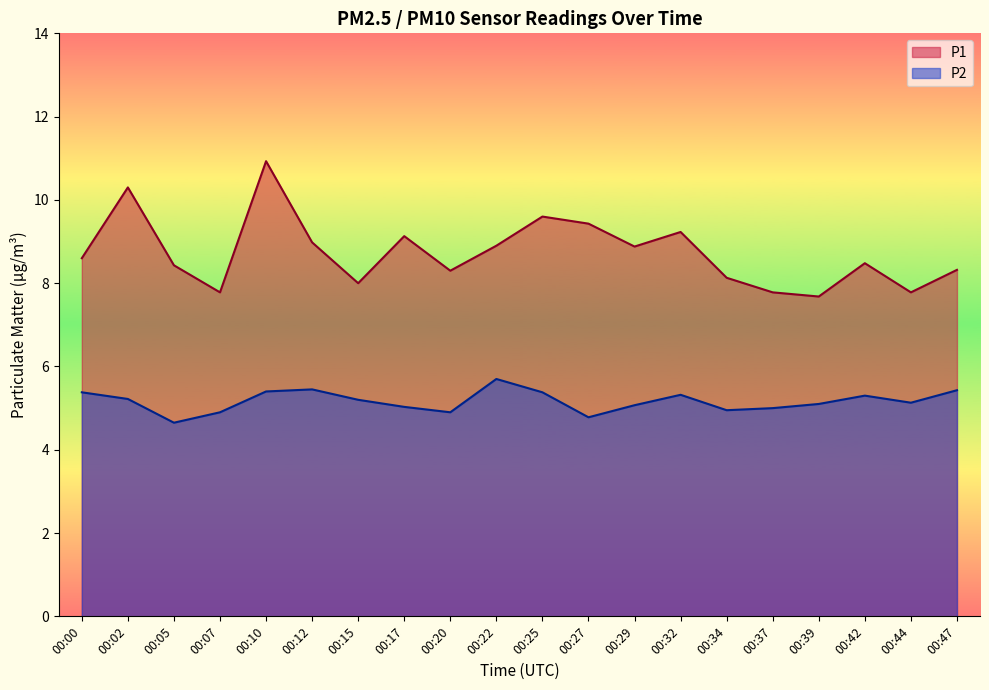

True or false: P2 and P1 cross at least once.

False